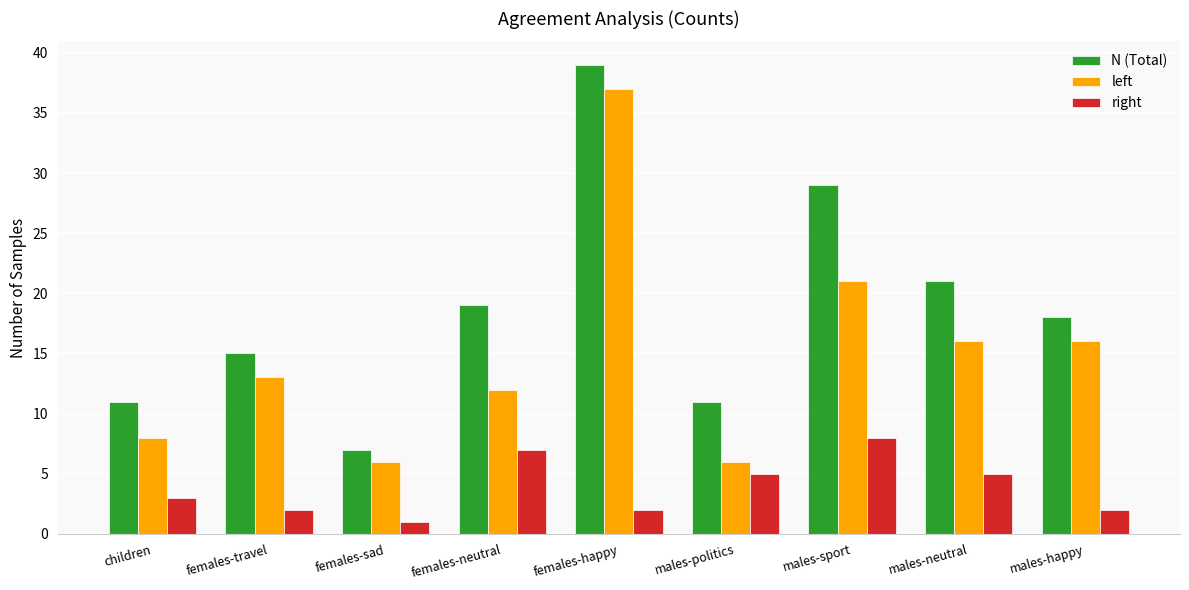

What is the total value across all series at females-happy?

78